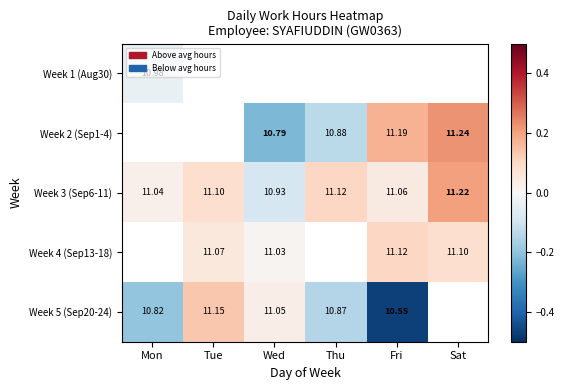

Where does the Week 3 (Sep6-11) series first go above 11?

Mon